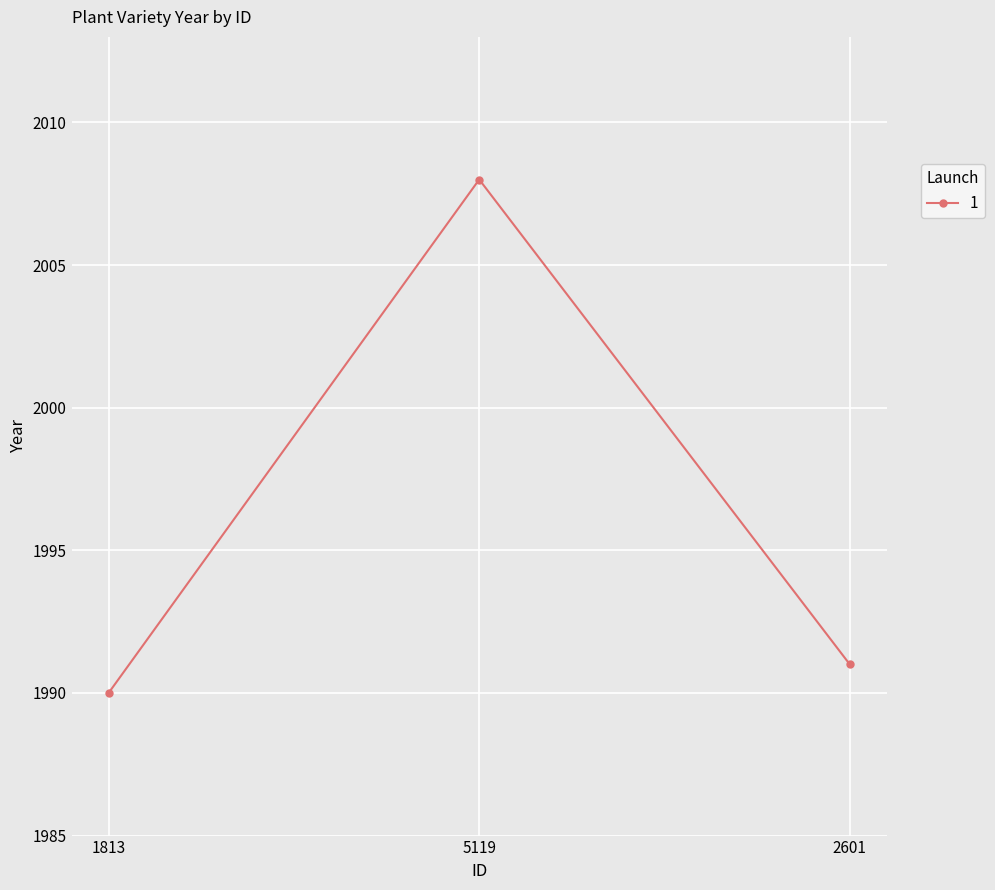

The chart shows a value of 1147 at 1813. True or false?

False